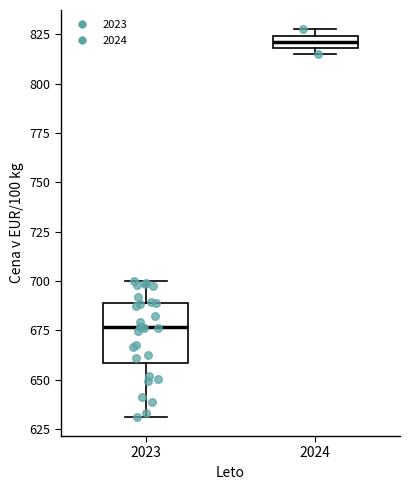

Which box's median line is the lowest?

2023